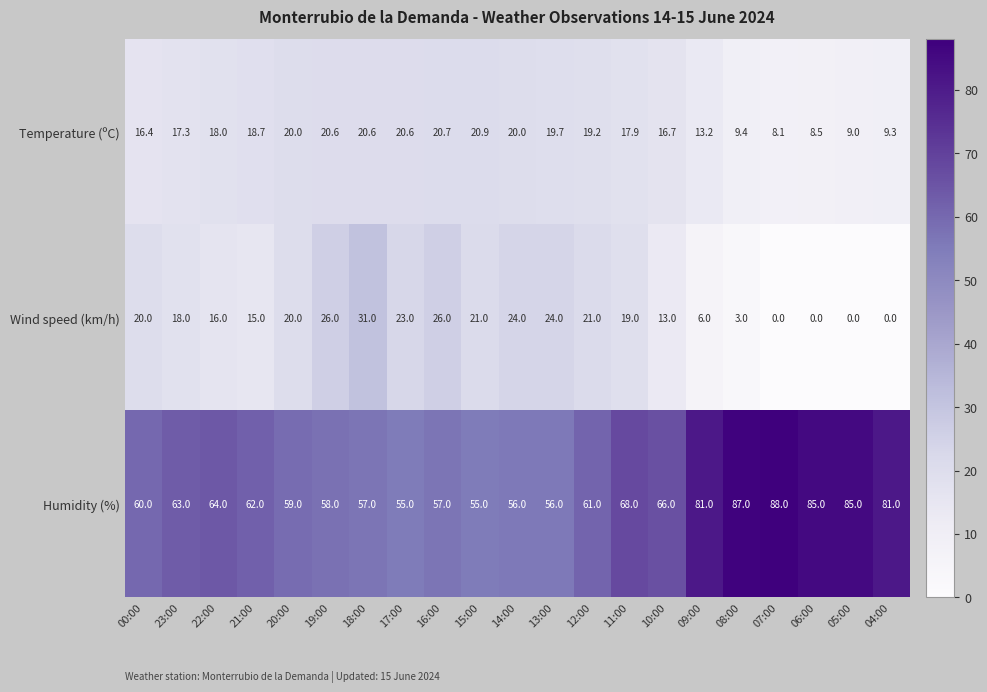

Rank the series by their maximum value, from highest to lowest.

Humidity (%), Wind speed (km/h), Temperature (ºC)